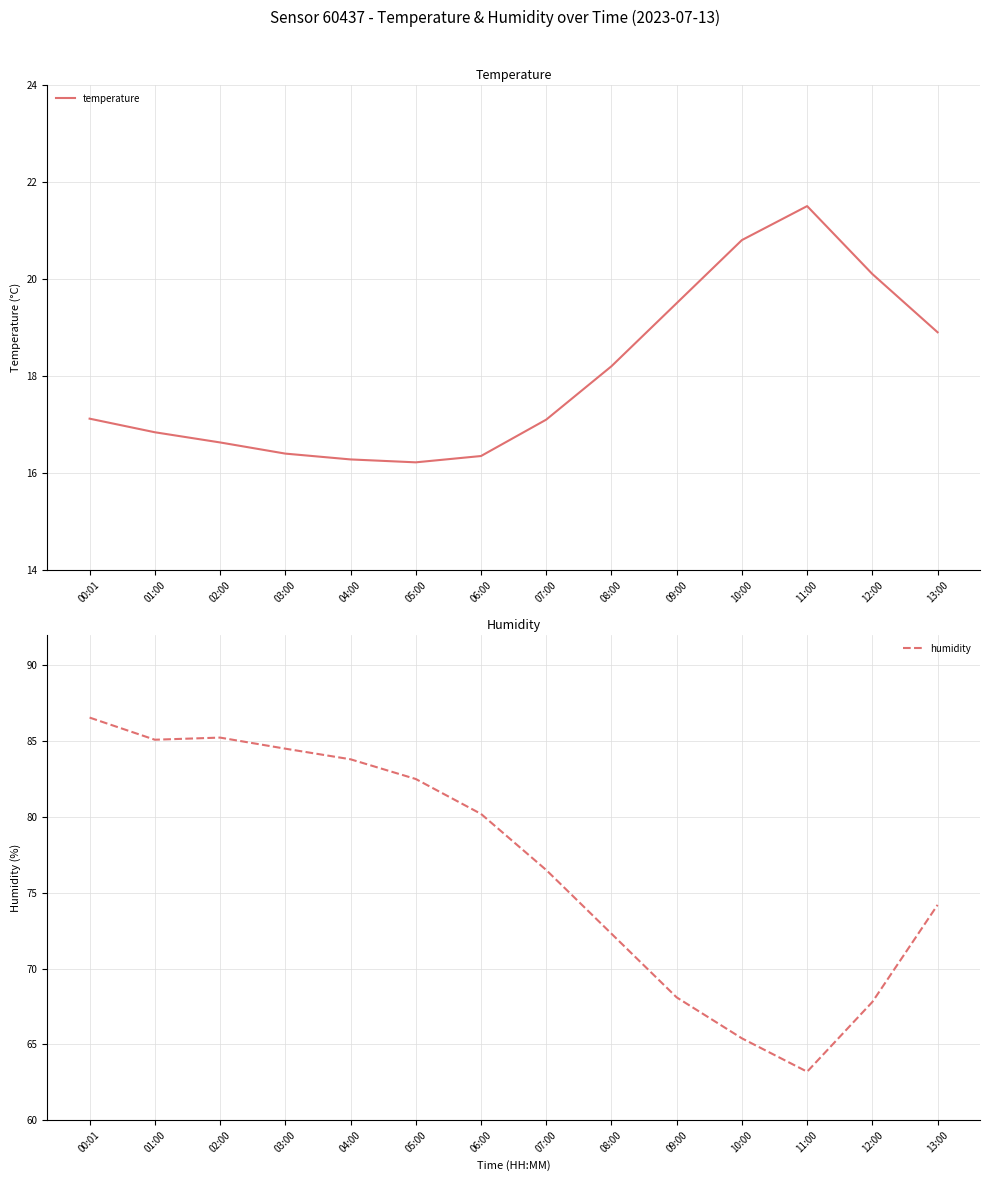

What is the difference between the temperature values at 02:00 and 01:00?

0.2